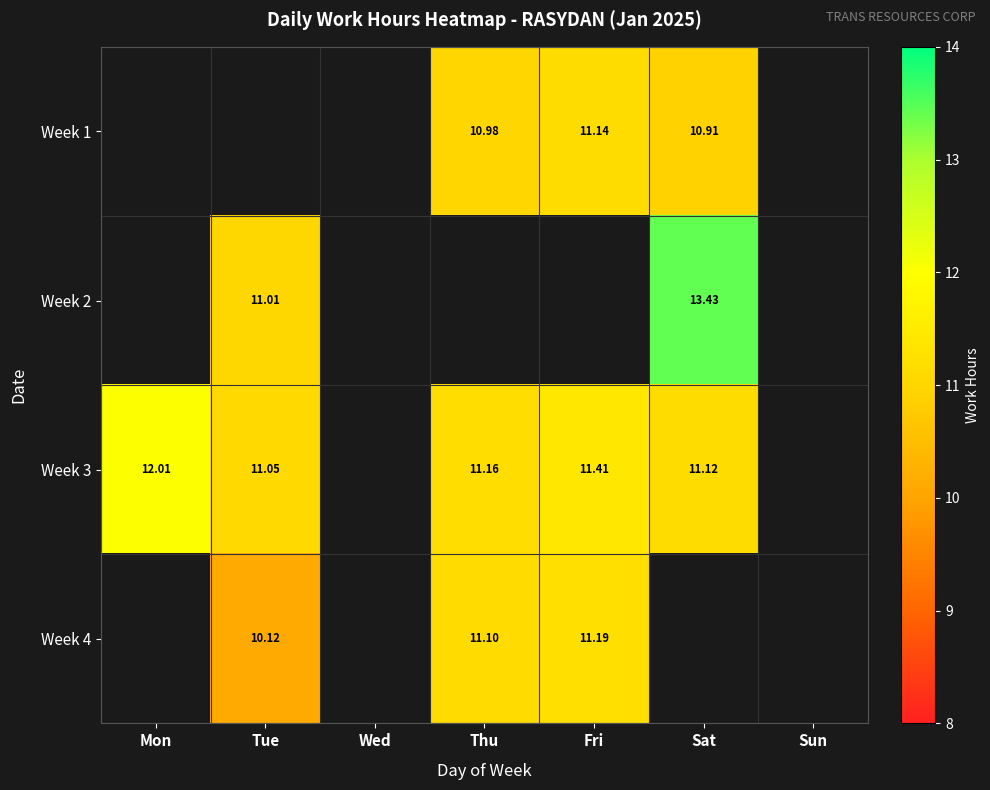

Which series has the largest range (max minus min)?

Week 3